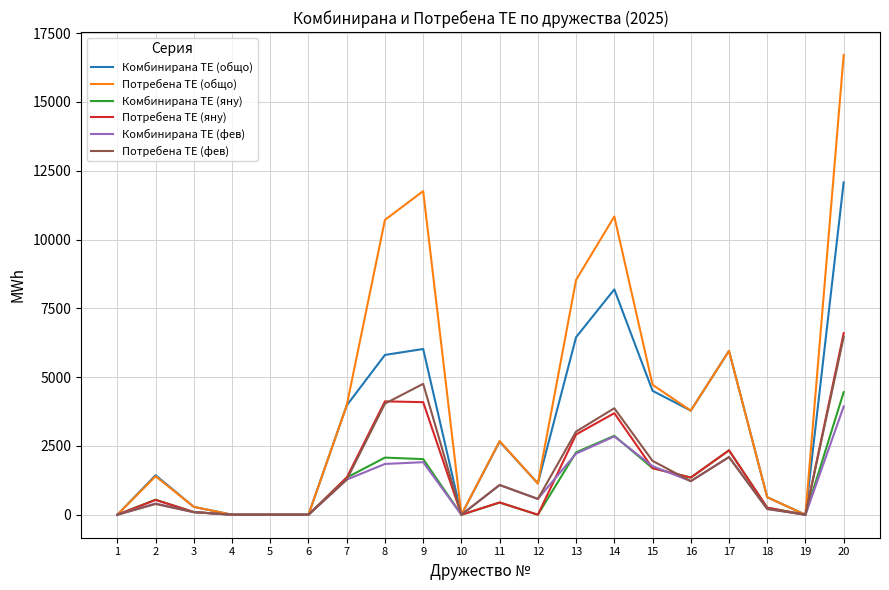

The value of Комбинирана ТЕ (яну) at 20 is 4454.0. True or false?

True